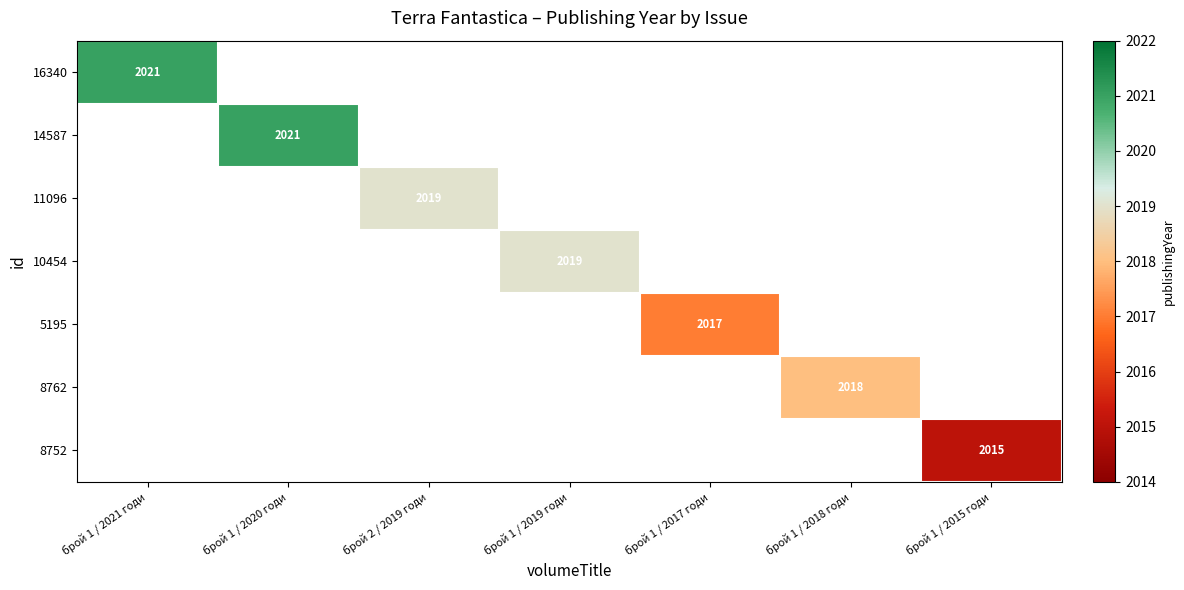

At which category does the chart reach its minimum across all series?

брой 1 / 2015 годи